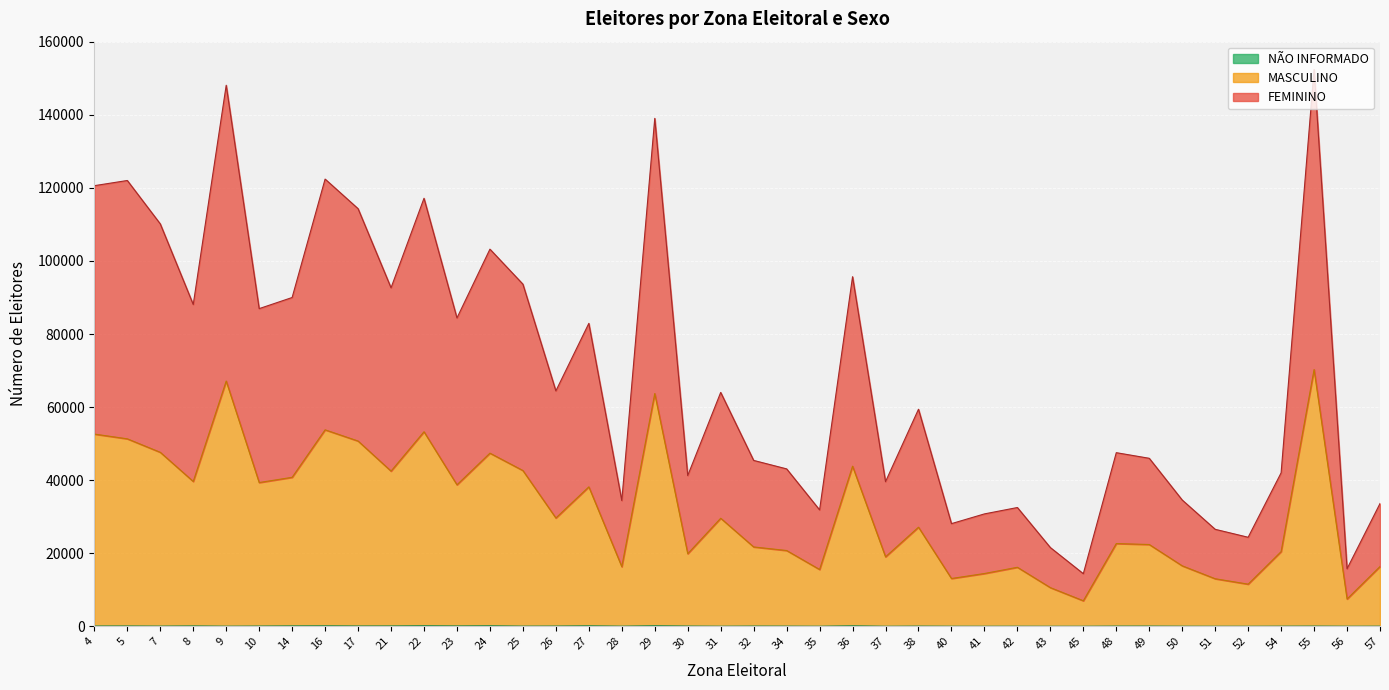

The value of MASCULINO at 16 is 16313. True or false?

False